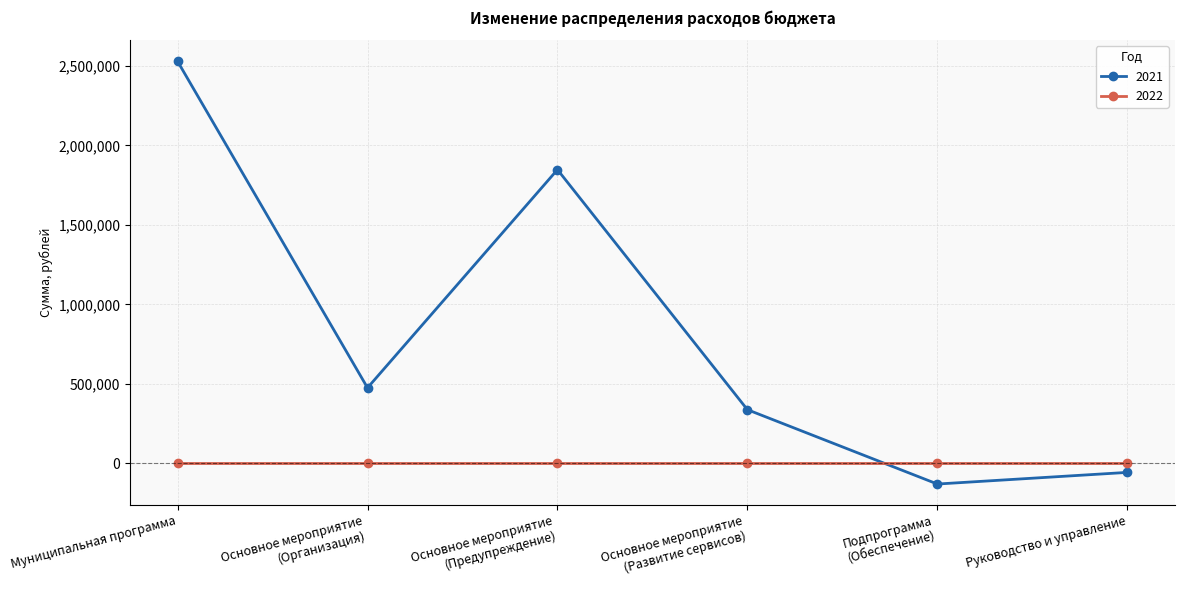

Reading left to right, transcribe all the data shown in this chart.

2021: 2529587.6	474946.0	1847891.2	337300.0	-130549.6	-57300.0
2022: 0.0	0.0	0.0	0.0	0.0	0.0